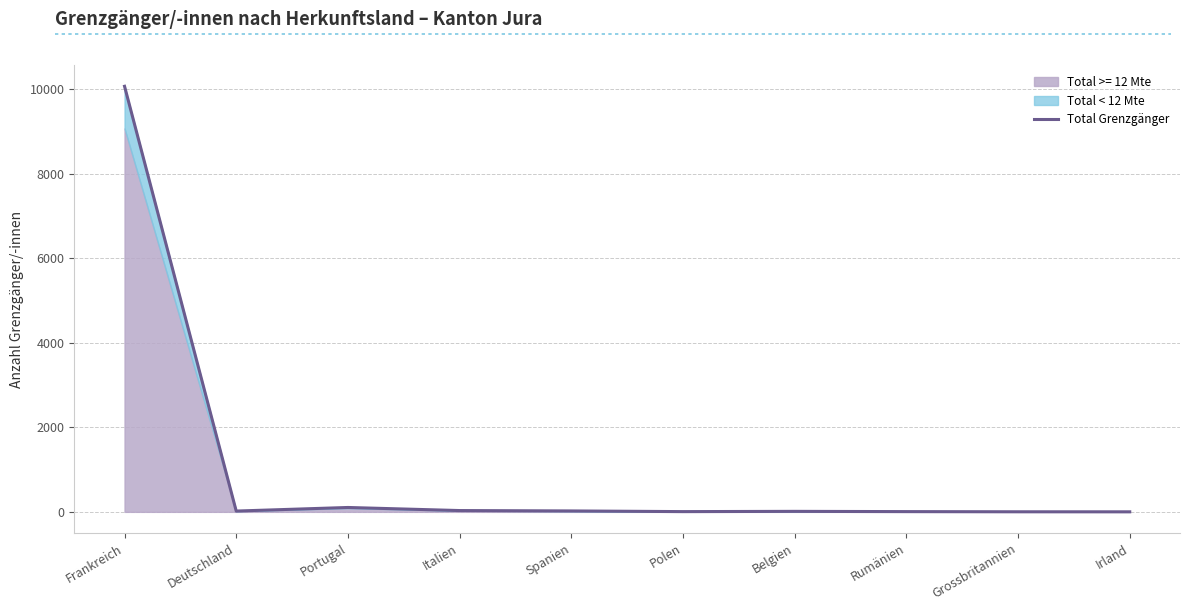

How many lines are shown in the chart?

1